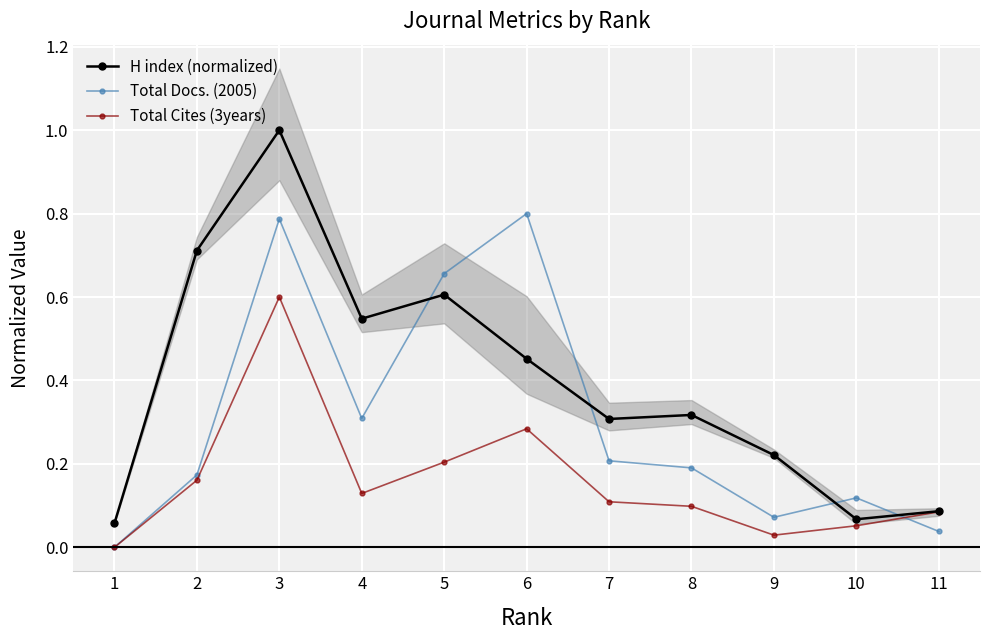

Rank the categories by Total Docs. (2005) value from highest to lowest.

6, 3, 5, 4, 7, 8, 2, 10, 9, 11, 1